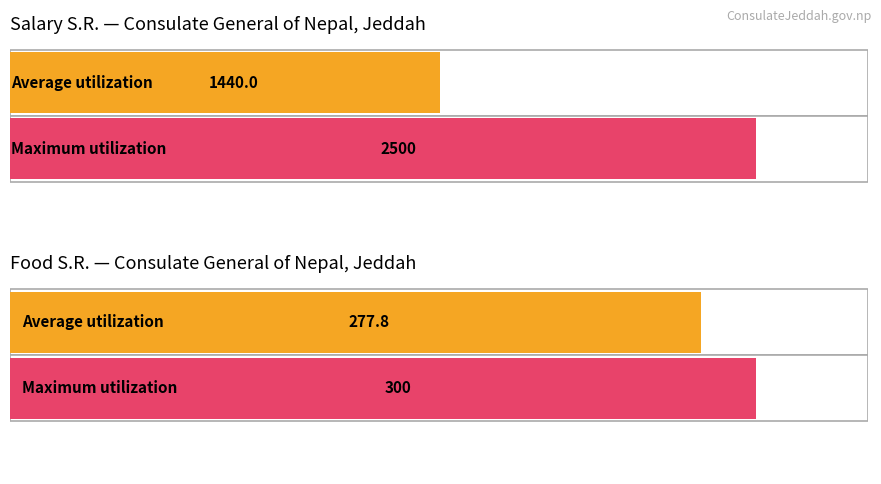

Which series has the widest spread of values?

Salary S.R.